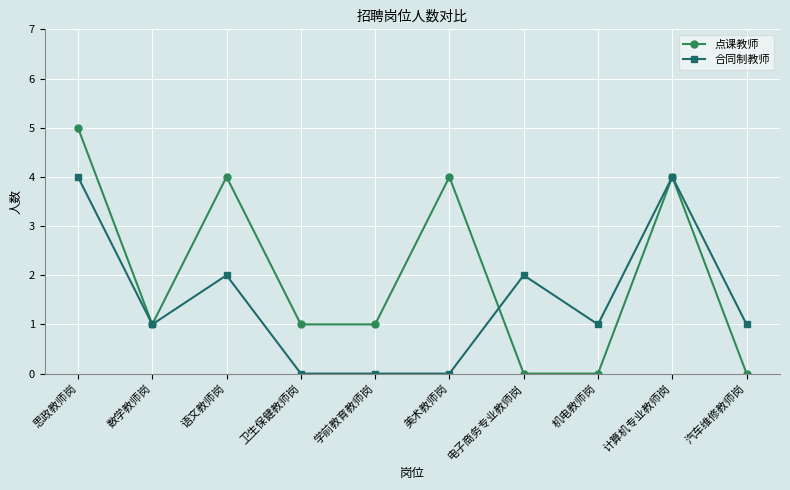

What is the total value across all series at 语文教师岗?

6